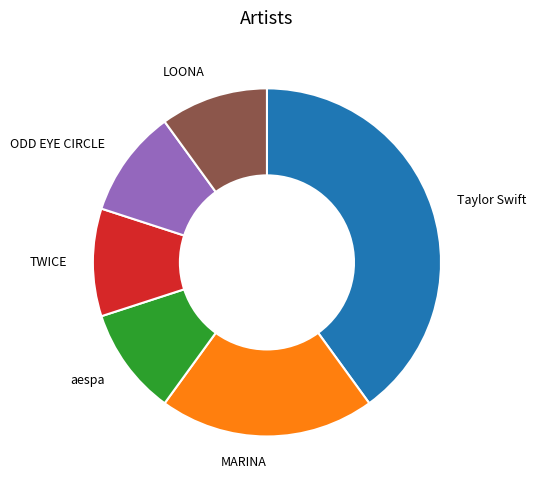

True or false: aespa accounts for 10% of the total.

True